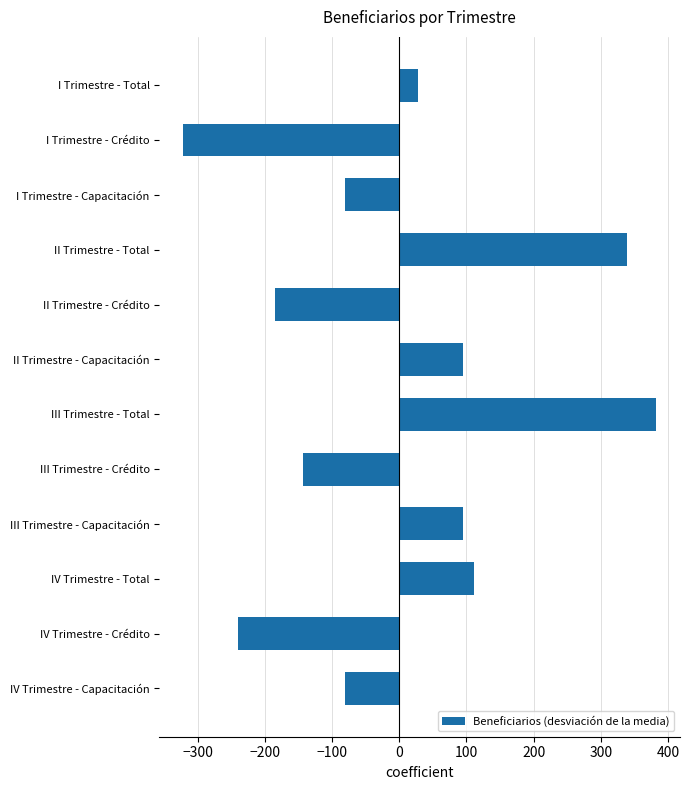

What is the value of the 8th bar from the top?

-142.5